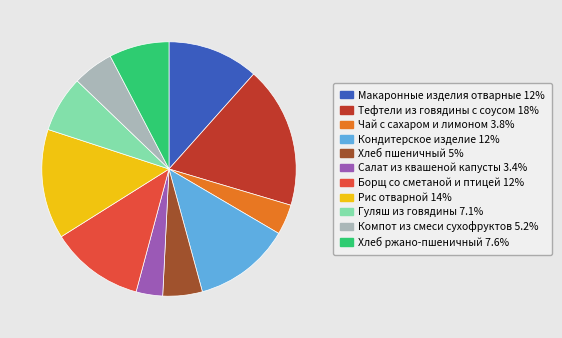

What is the largest slice in the pie chart?

Тефтели из говядины с соусом